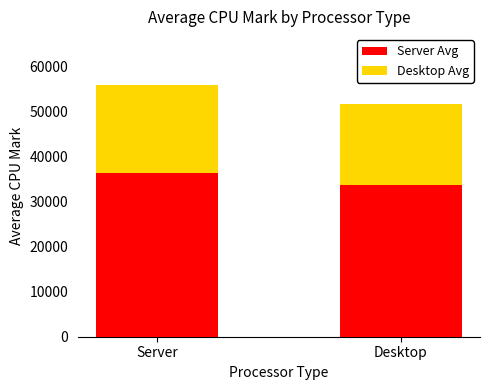

Where is Server Avg nearest to the value 34999?

Desktop